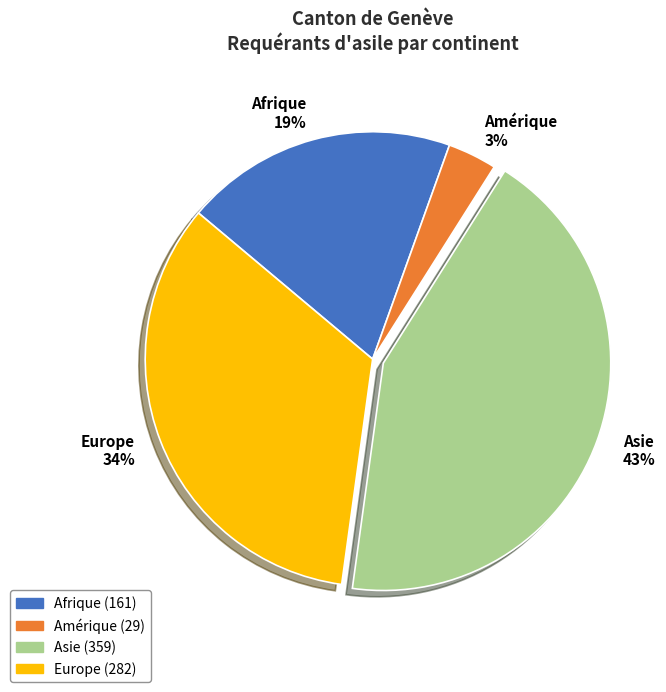

True or false: Afrique accounts for 26% of the total.

False